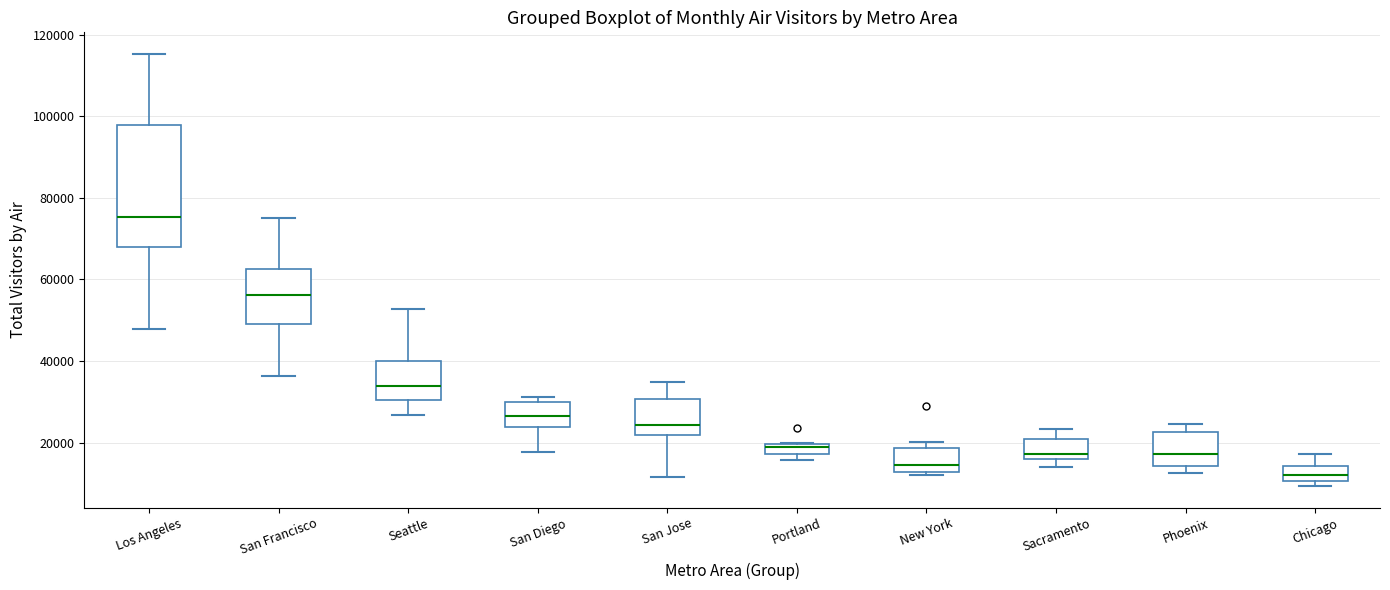

Which box's median line is the lowest?

Chicago